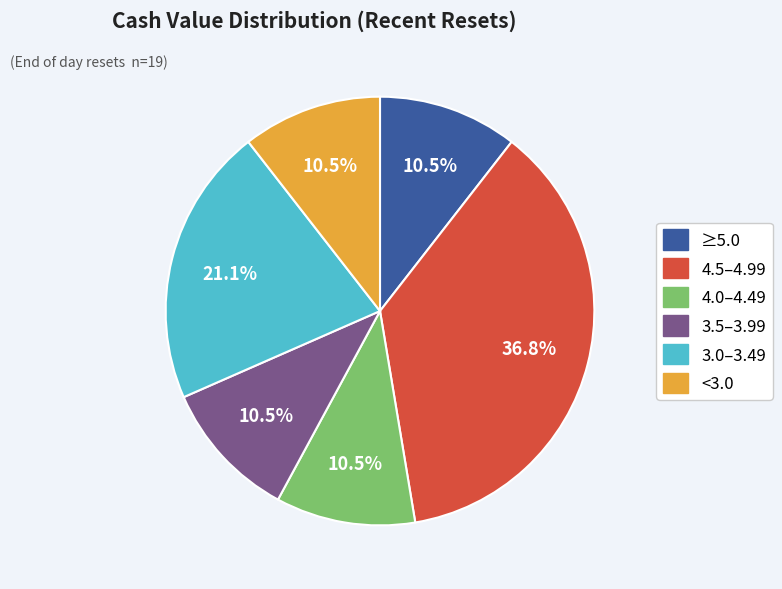

Do ≥5.0 and 3.5–3.99 together represent more than half of the pie?

No